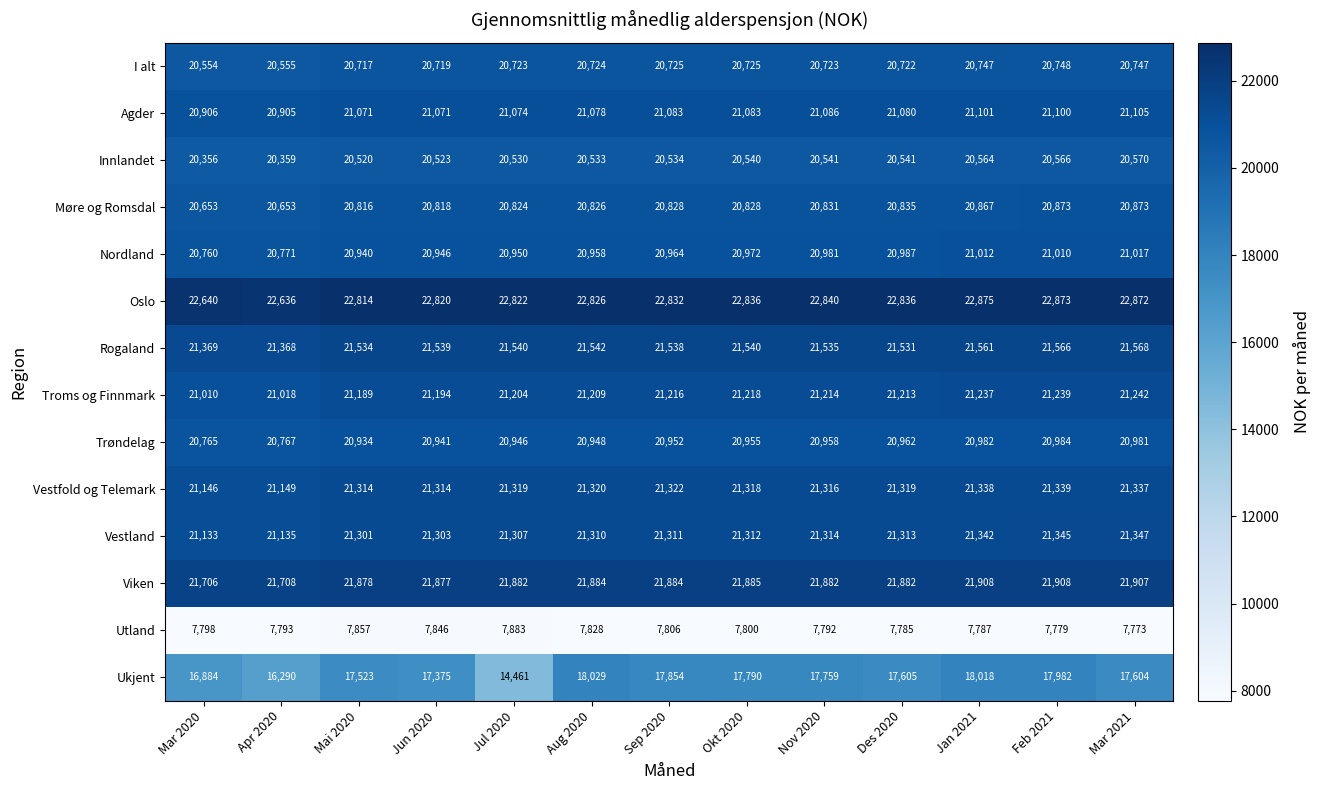

How many data points does each series have?

13